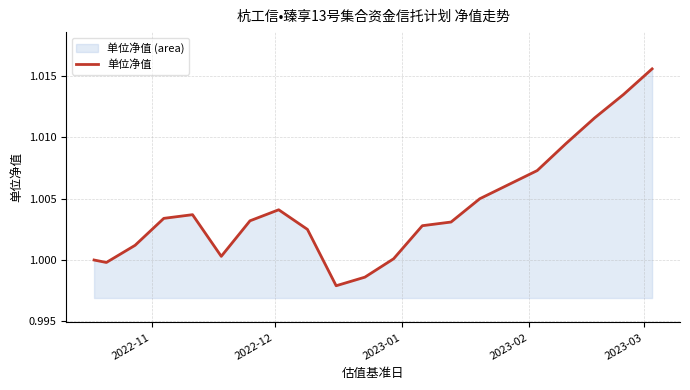

True or false: the data shows 1.0 at 2023-02.

True